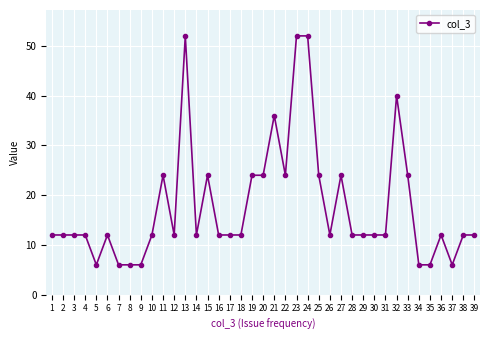

Approximately how many times larger is the value at 36 compared to 29?

1.0